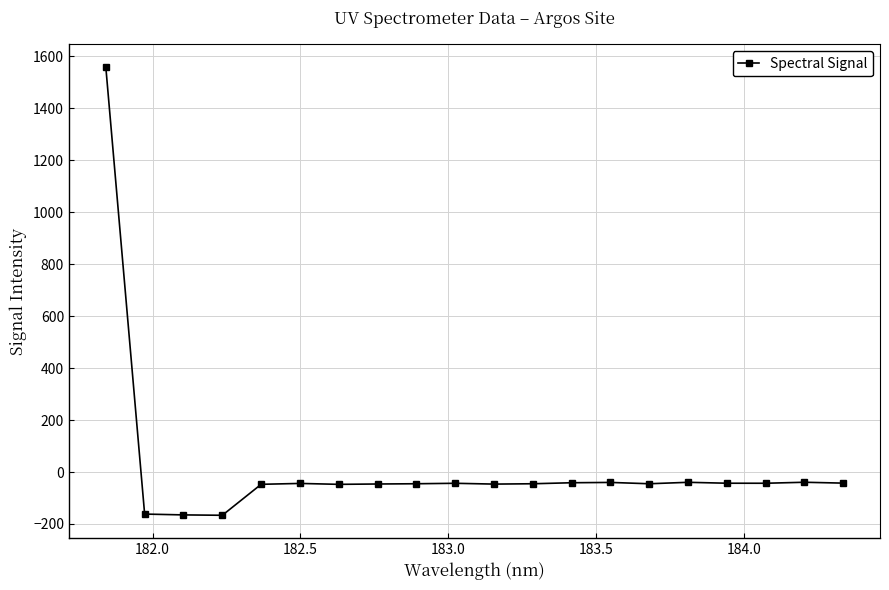

What is the sum of all values?

367.1